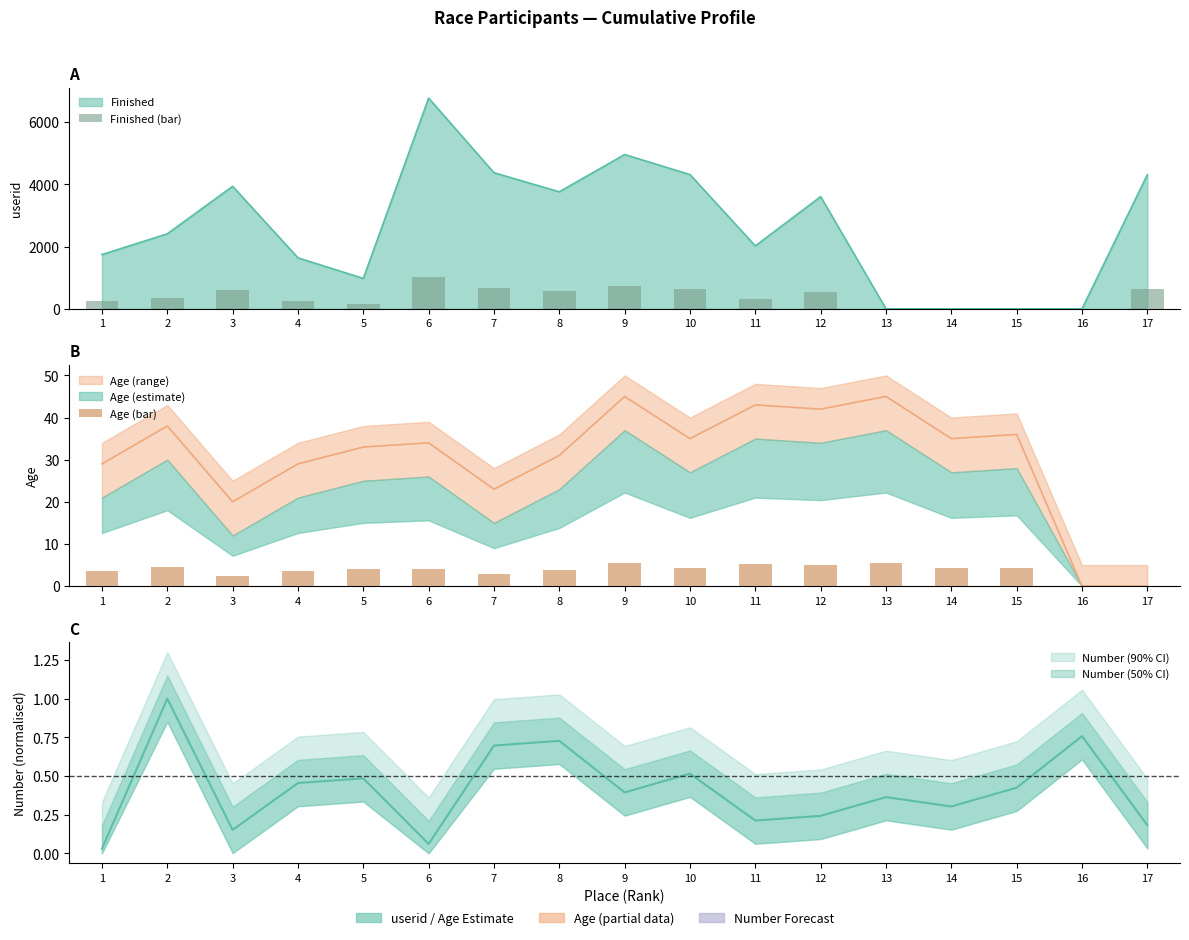

Which series has the widest spread of values?

Finished (bar)